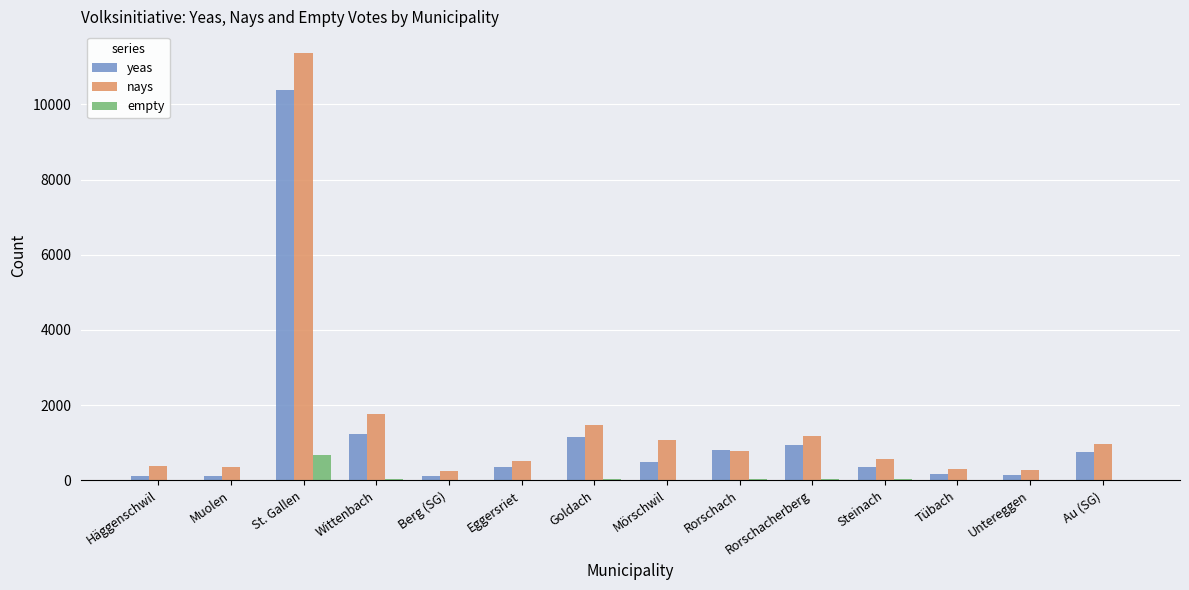

What is the highest value of the empty series?

677